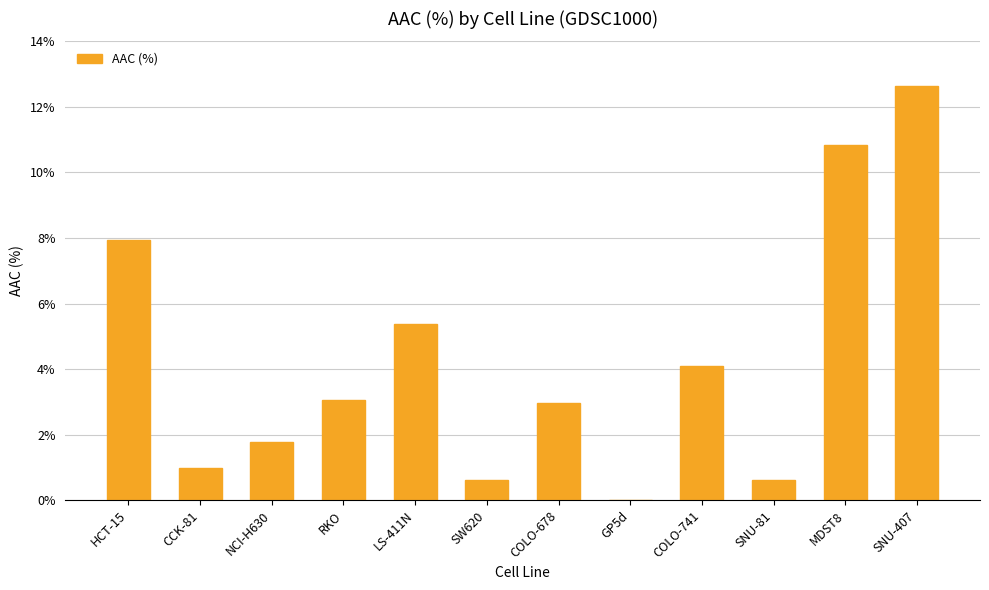

What is the maximum value shown in the chart?

12.6